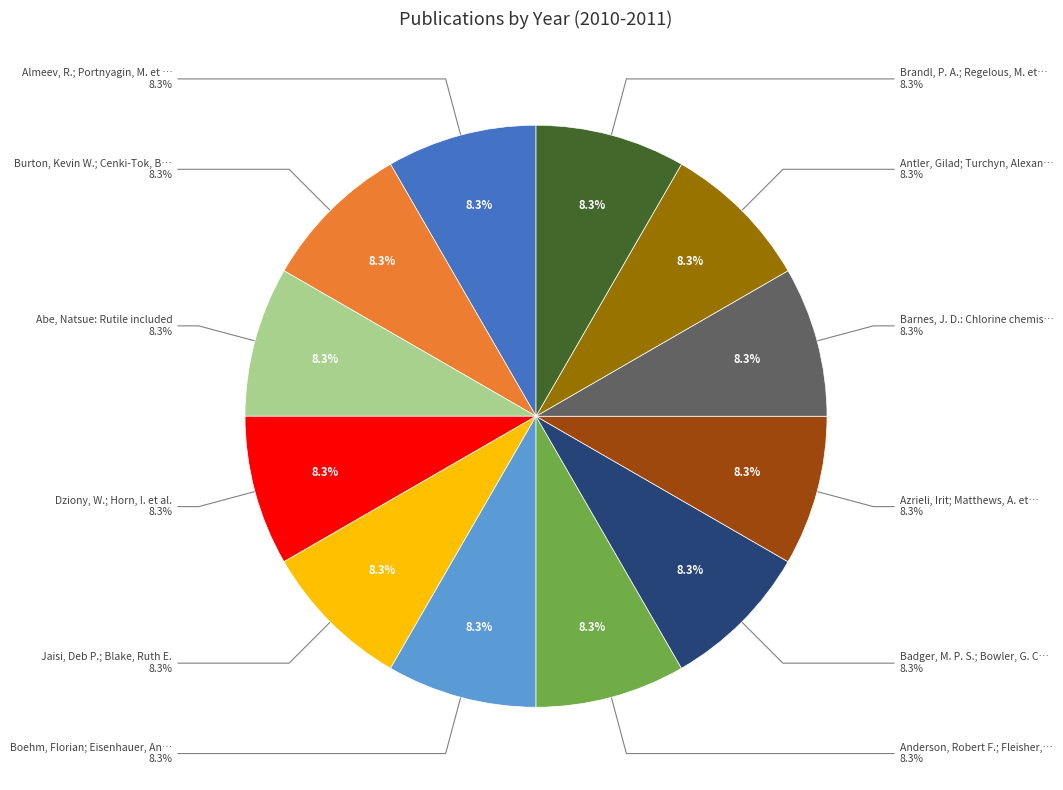

Is there any slice that represents more than half of the pie?

No